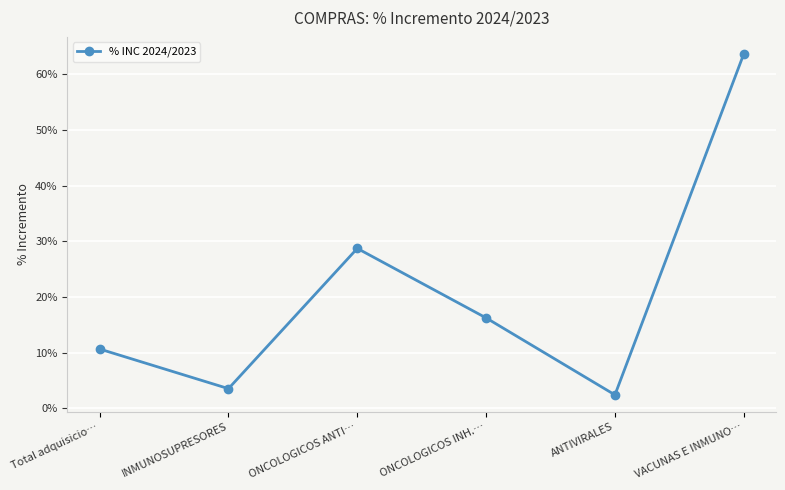

What is the label of the 6th point from the right?

Total adquisicio…